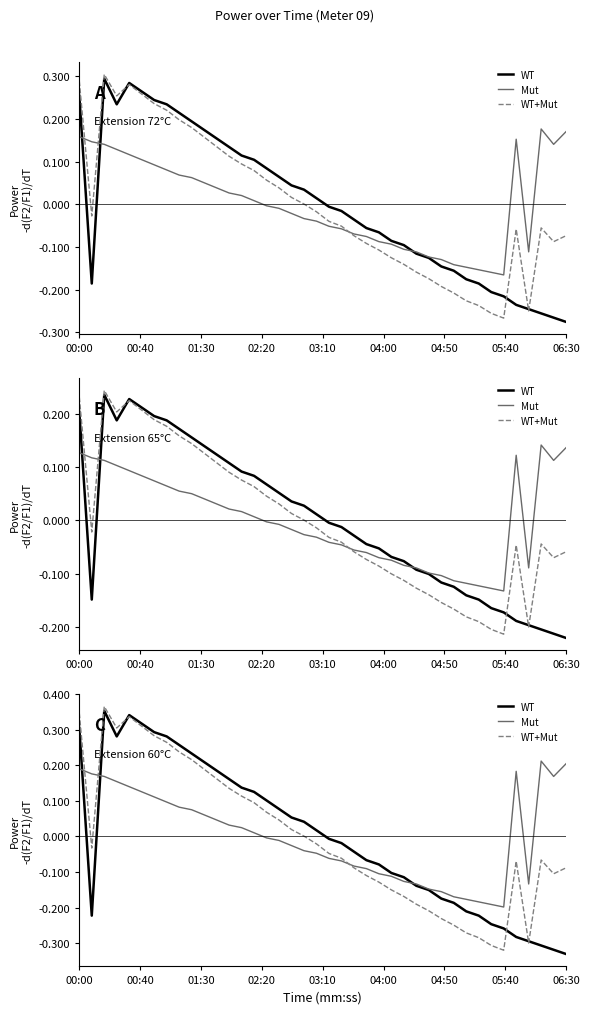

True or false: WT+Mut has more than 1 points higher than both neighbors.

True